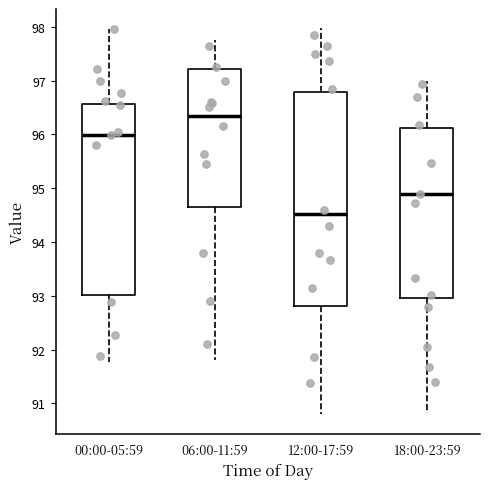

Which box's median line is the highest?

06:00-11:59